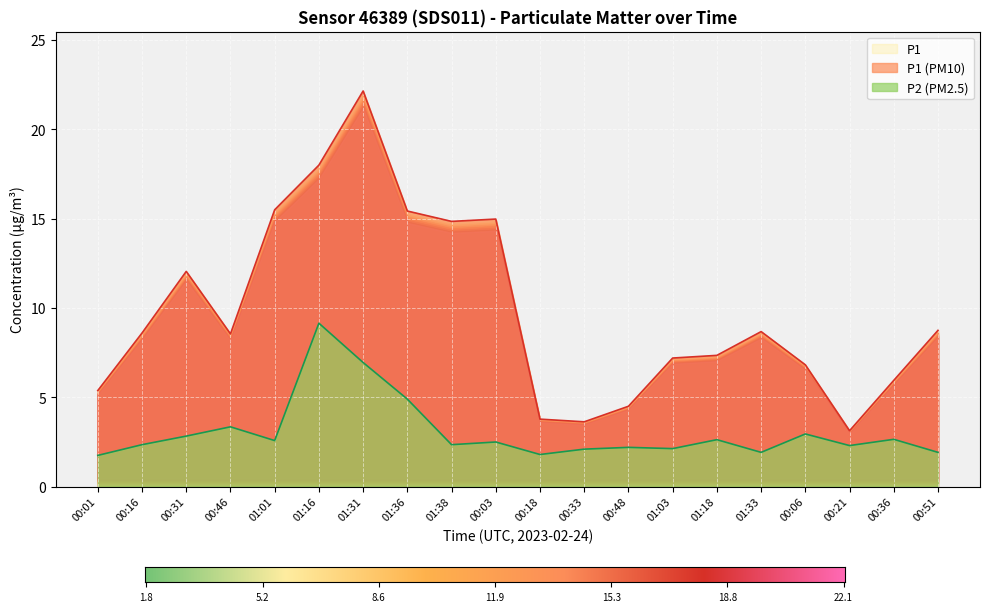

Is it true that P2 equals 1.9 at 00:51?

True